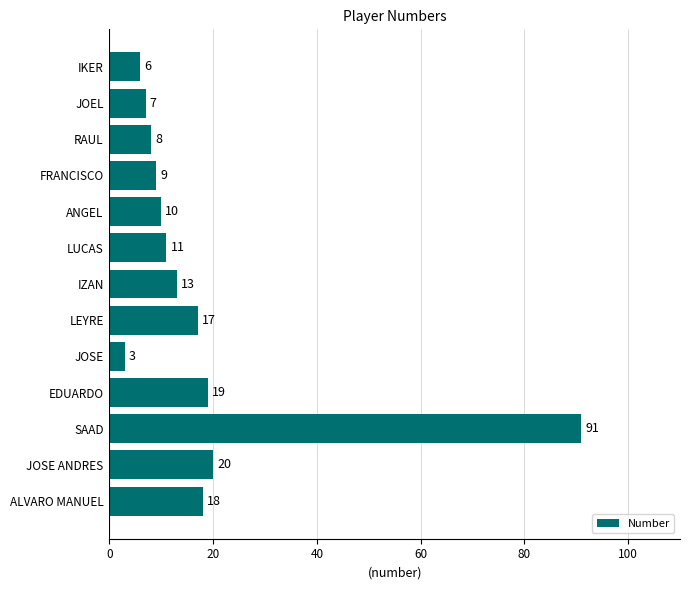

True or false: the data shows 6 at IKER.

True